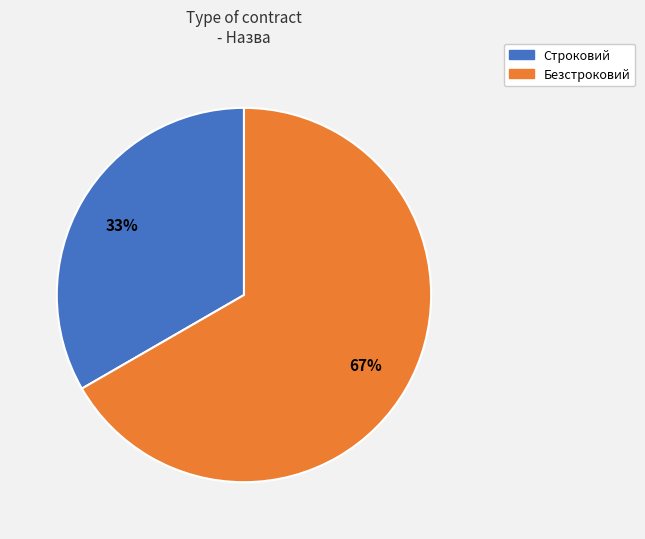

The Безстроковий slice represents 67% of the pie. True or false?

True